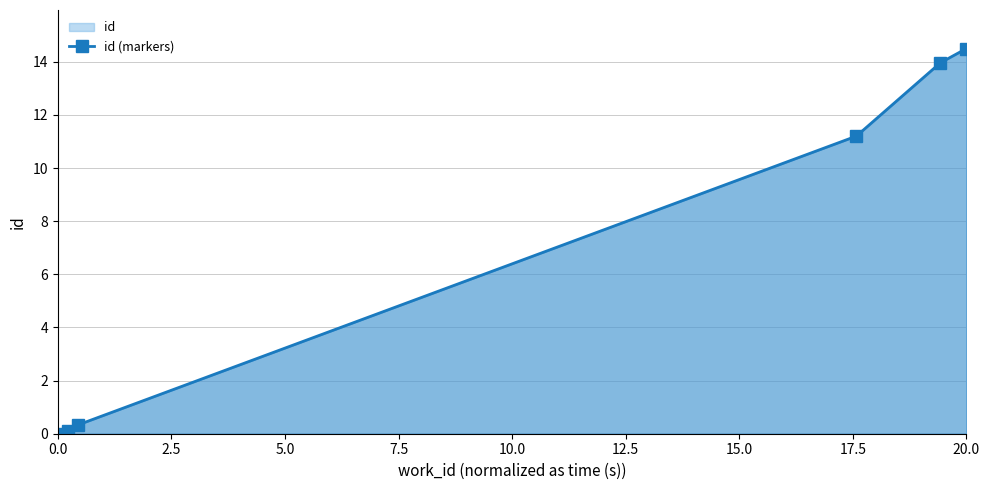

Reading left to right, transcribe all the data shown in this chart.

0.0	0.1	0.3	11.2	14.0	14.5